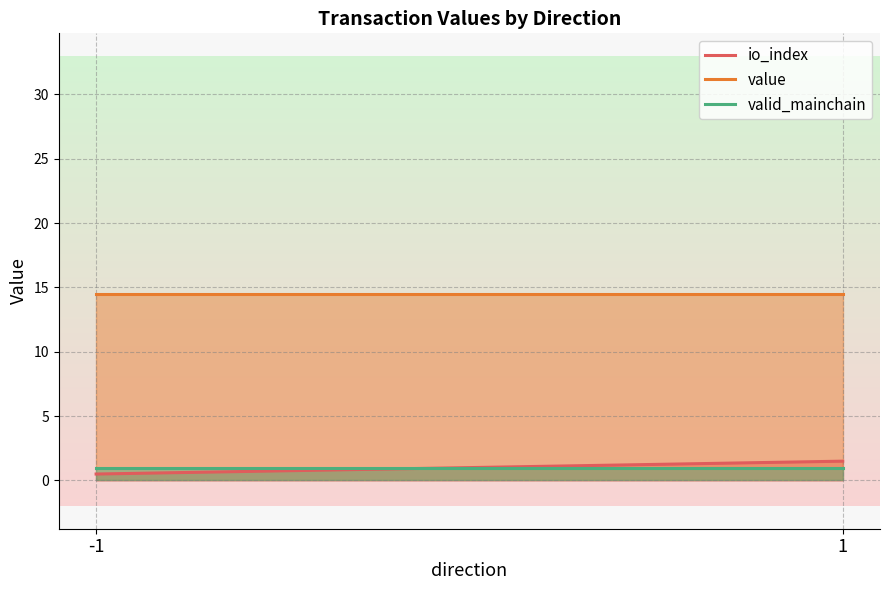

Is the value of value at 1 greater than the value of io_index at 1?

Yes